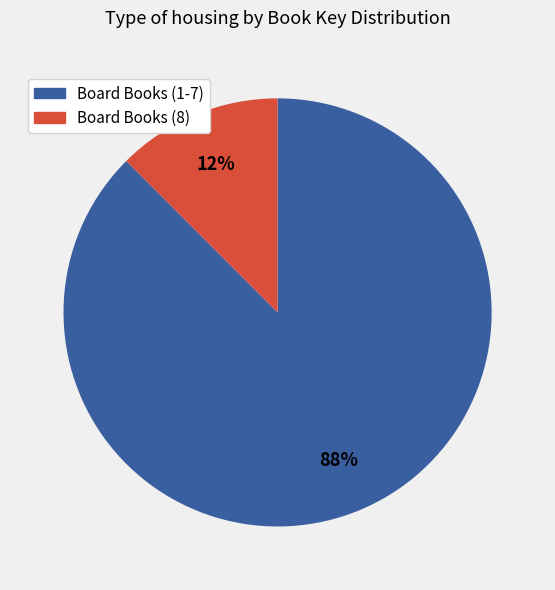

To the nearest percent, what is the average slice percentage?

50%